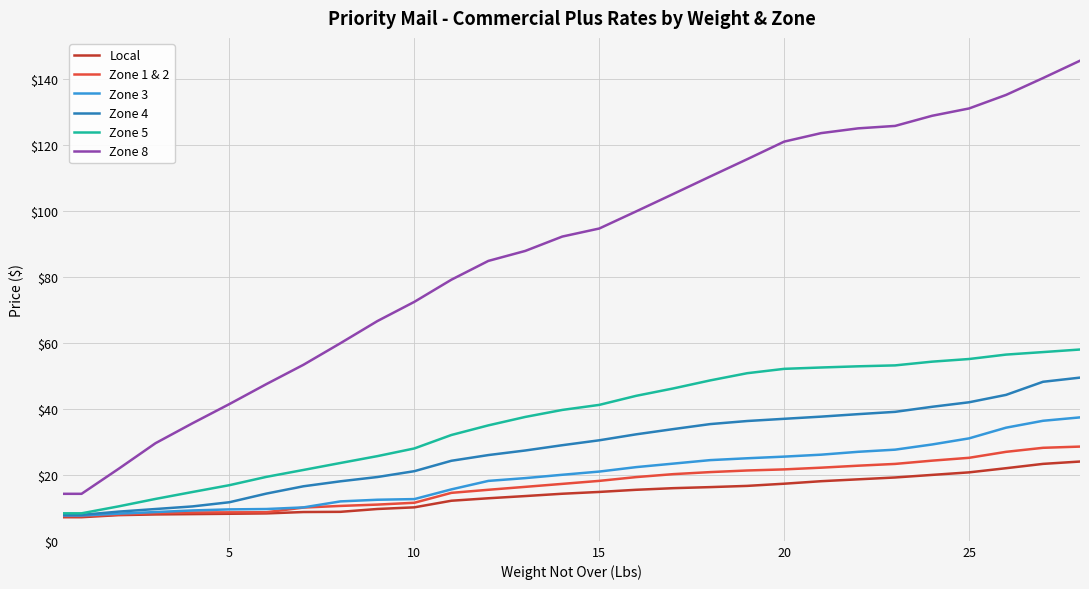

Which series has the widest spread of values?

Zone 8